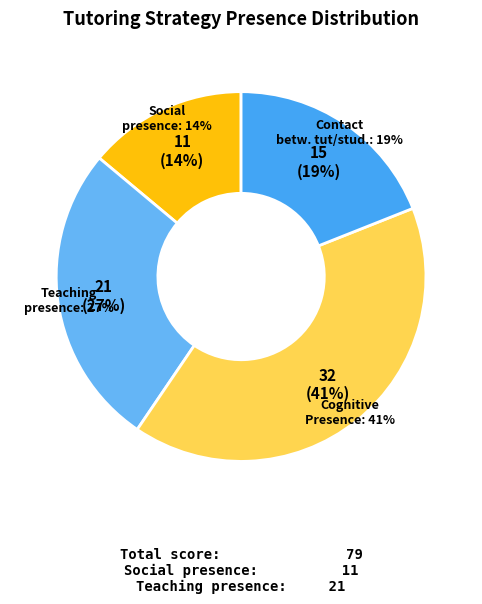

To the nearest percent, what is the difference between the Teaching presence and Contact between tut and students slice percentages?

8%